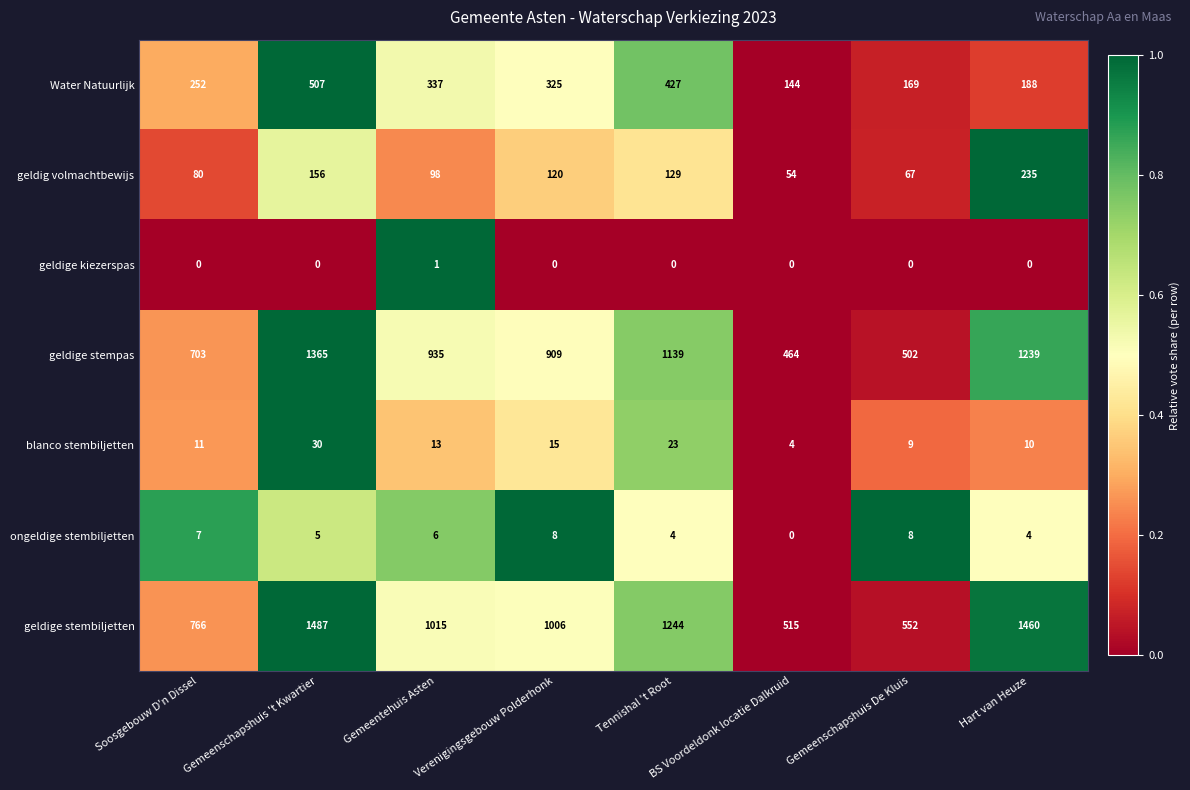

Which category has the lowest value in the geldig volmachtbewijs series?

BS Voordeldonk locatie Dalkruid